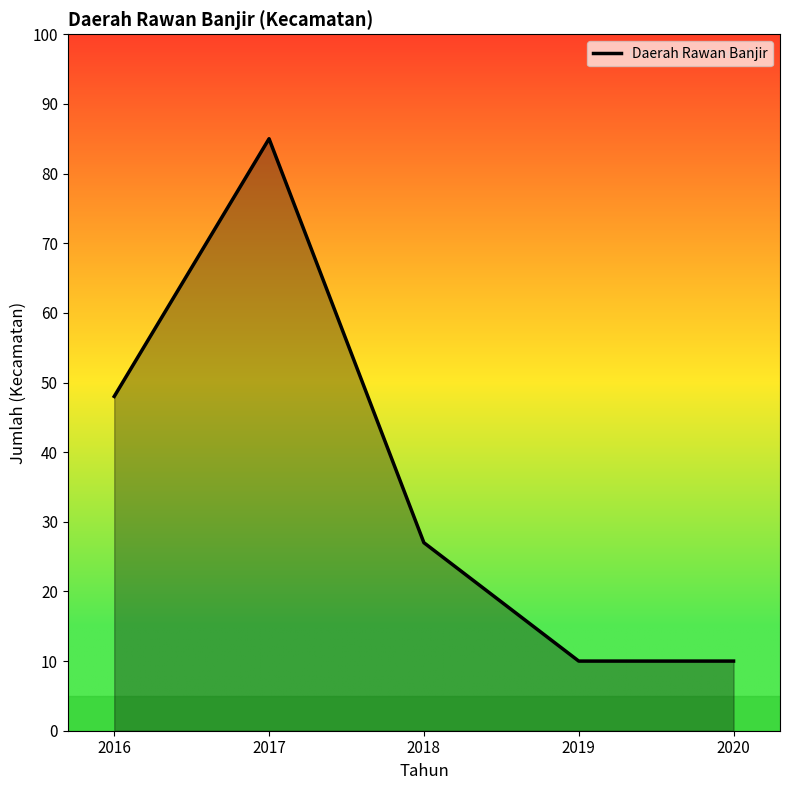

Which label corresponds to the largest value in the chart?

2017